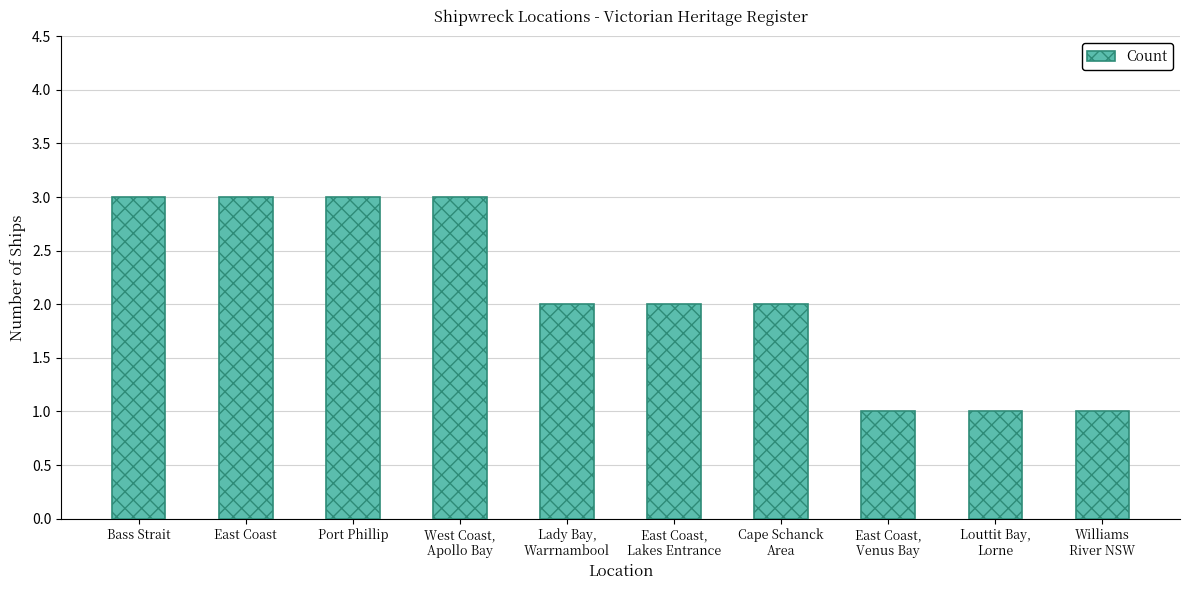

Is it true that the value at East Coast is 3?

True